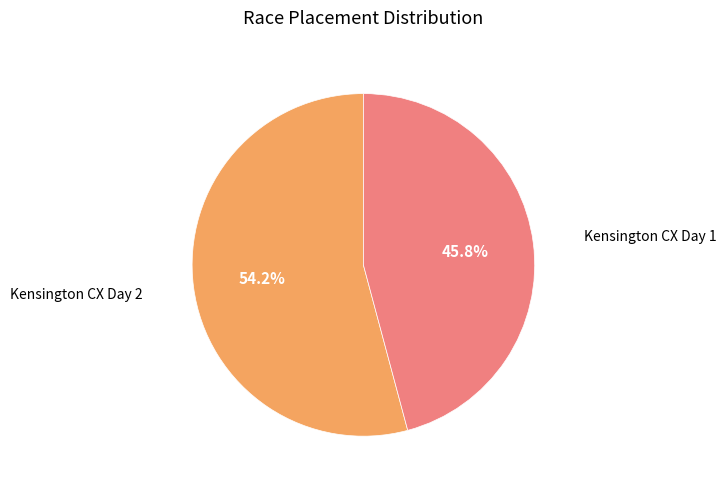

Is there any slice that represents more than half of the pie?

Yes